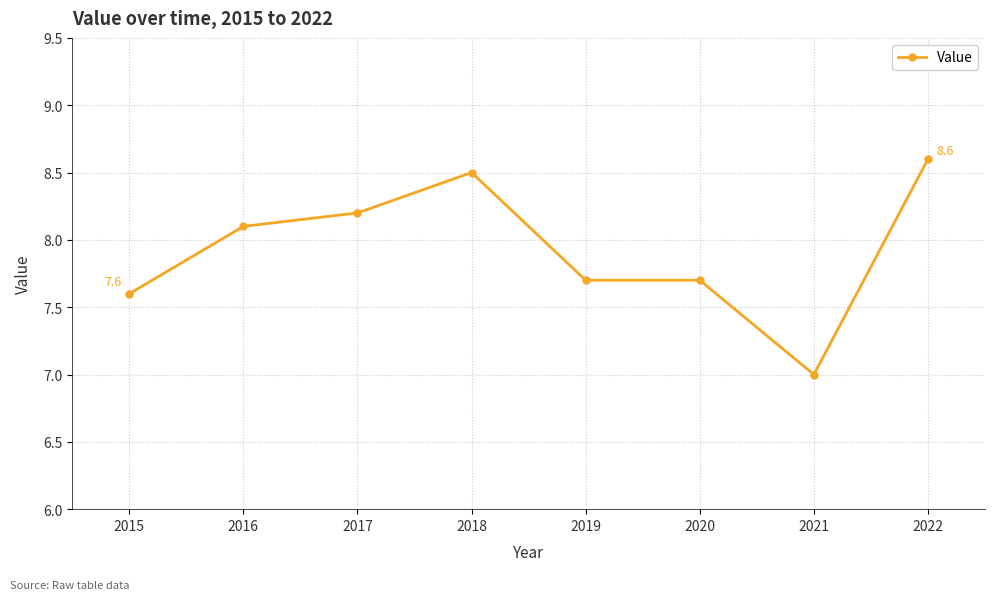

What is the change in value from 2018 to 2021?

-1.5